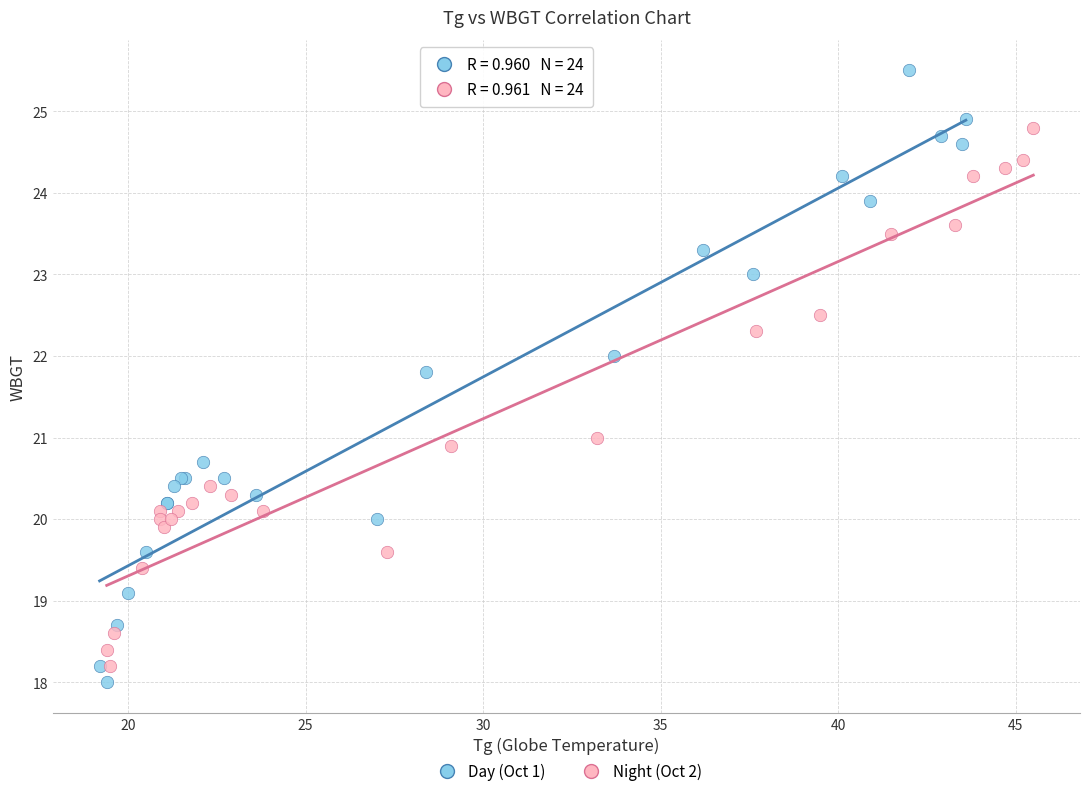

Which series has the largest Y range (max minus min)?

Day (Oct 1)